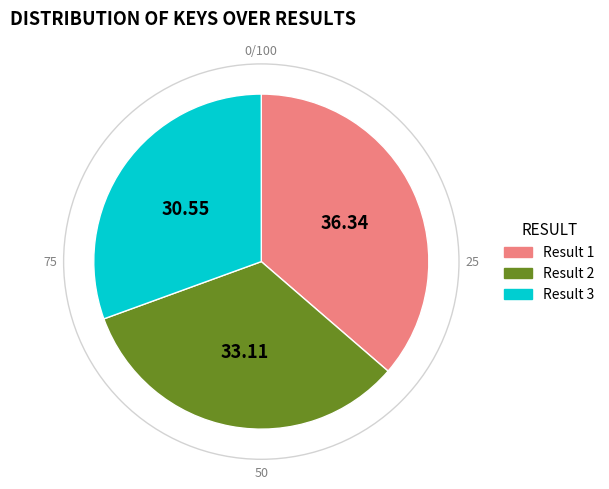

Is there a majority slice in this chart?

No